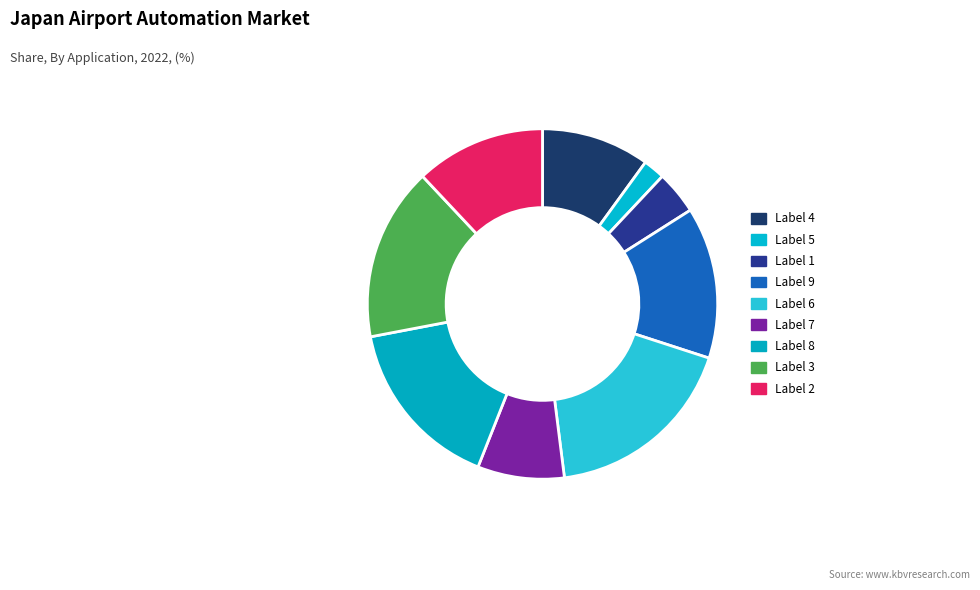

Count the number of slices in the pie.

9